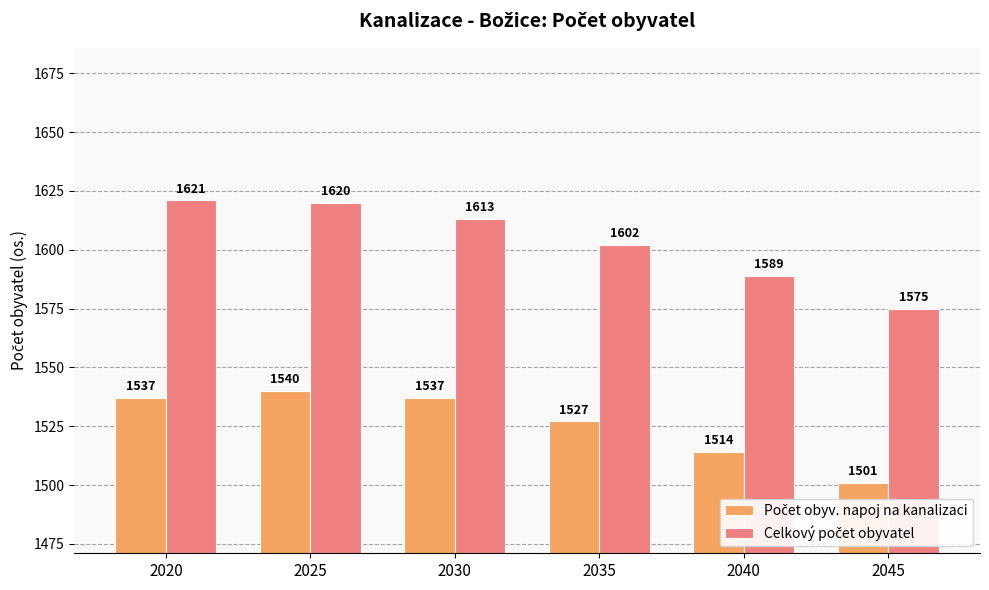

Which category has the highest value across all series?

2020